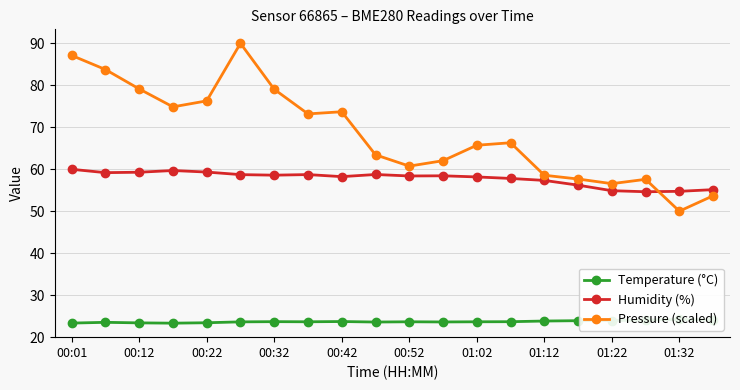

What are all the series names shown in the legend?

Temperature (°C), Humidity (%), Pressure (scaled)